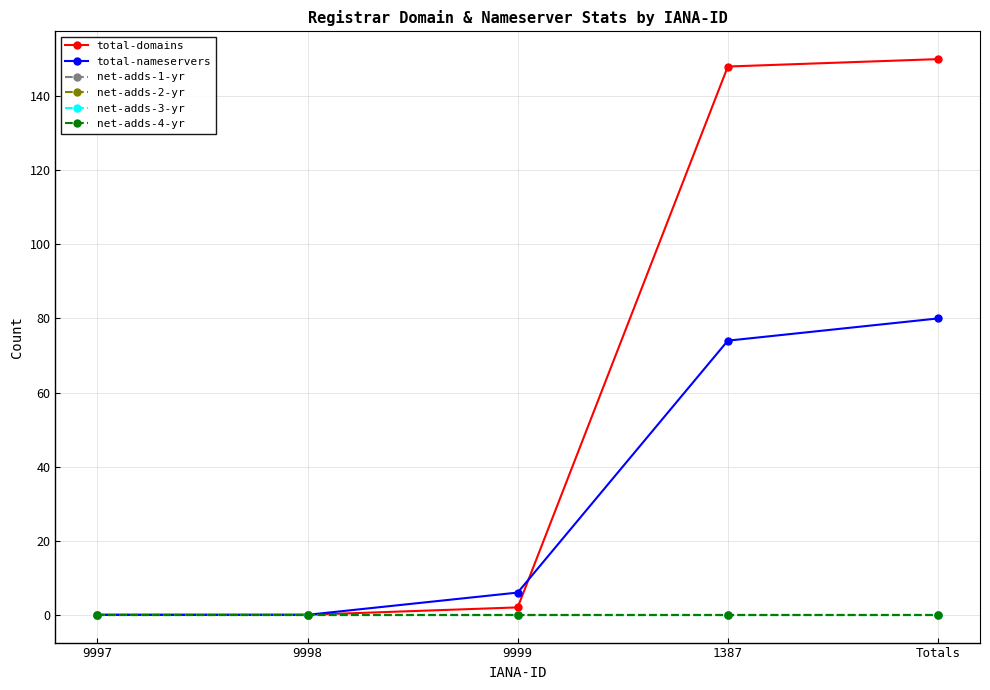

How many lines are shown in the chart?

6